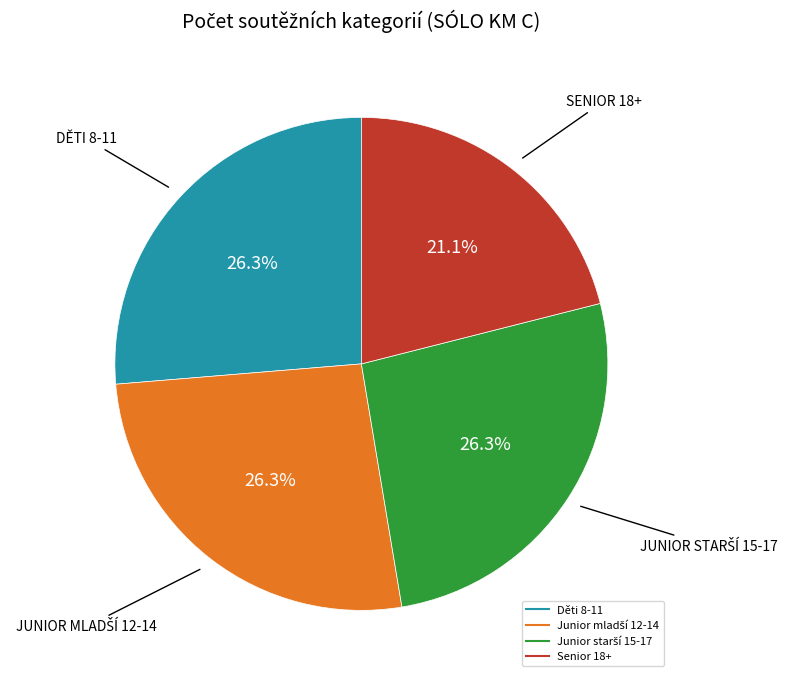

To the nearest percent, what portion does Děti 8-11 represent?

26%